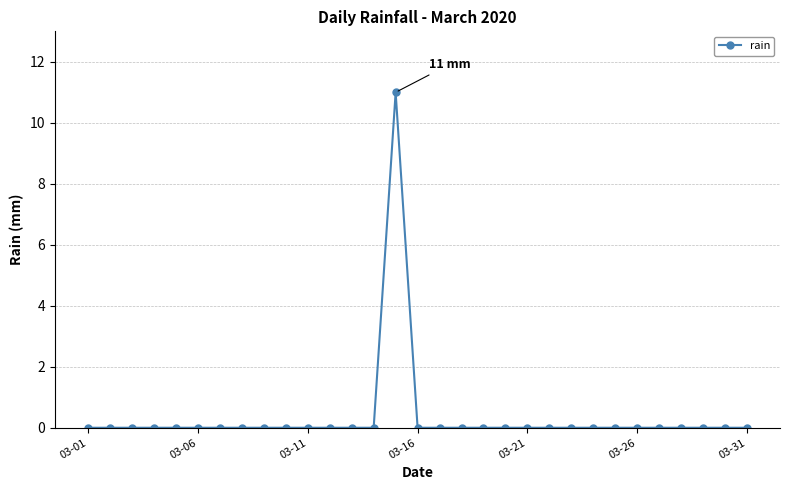

What is the difference between the maximum and second lowest values?

11